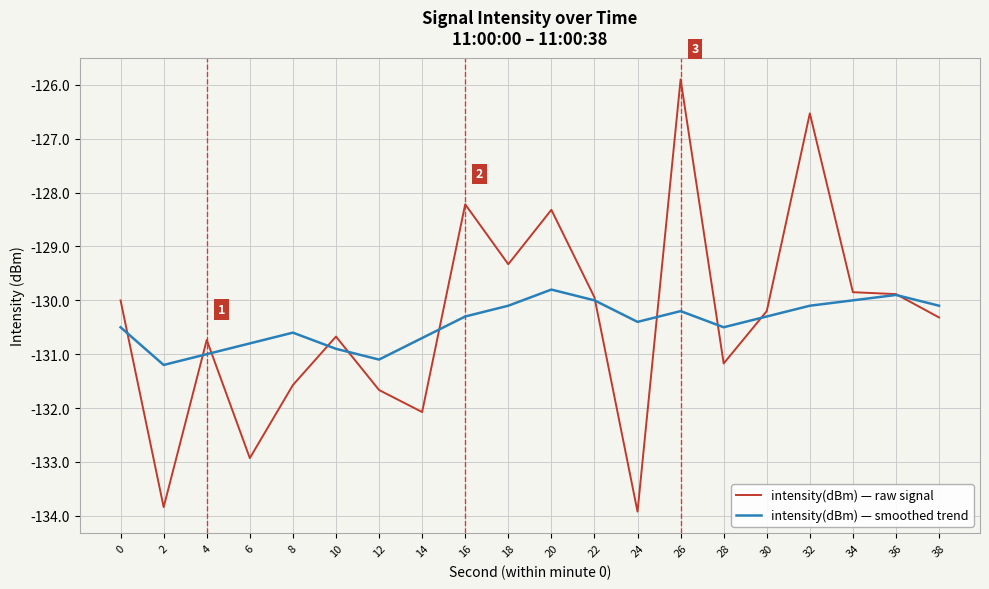

What is the difference between the highest and lowest values at 14?

1.4